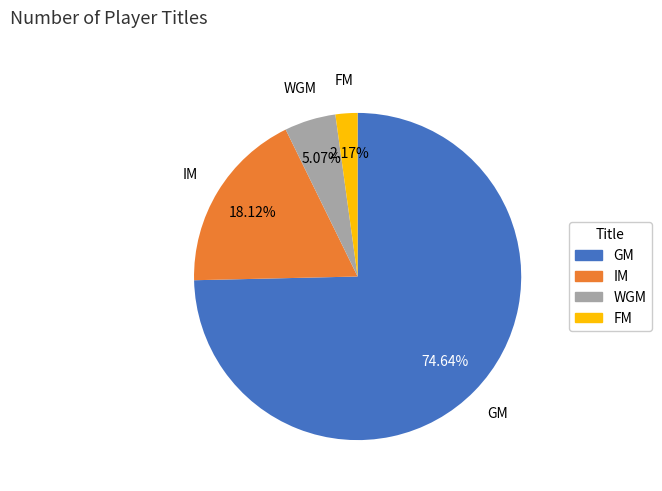

Which slice represents more than half of the pie?

GM